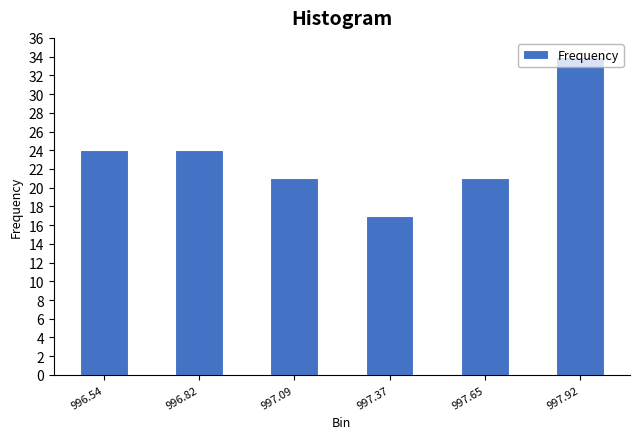

At which category does the chart reach its minimum across all series?

997.37